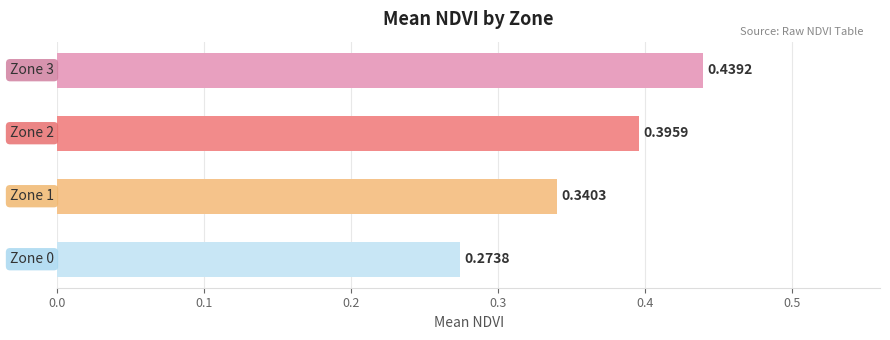

What is the sum of all values?

1.4